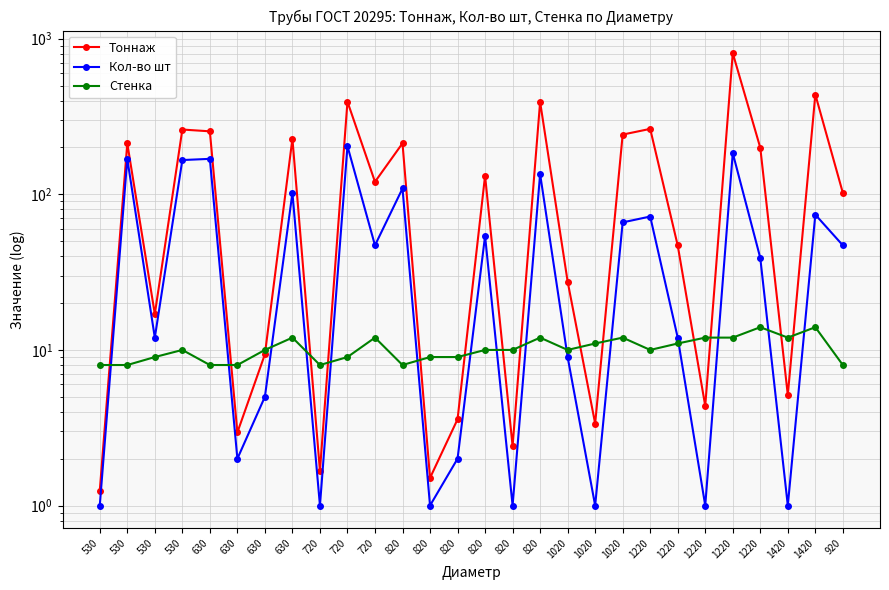

What is the label of the 13th point from the left?

820